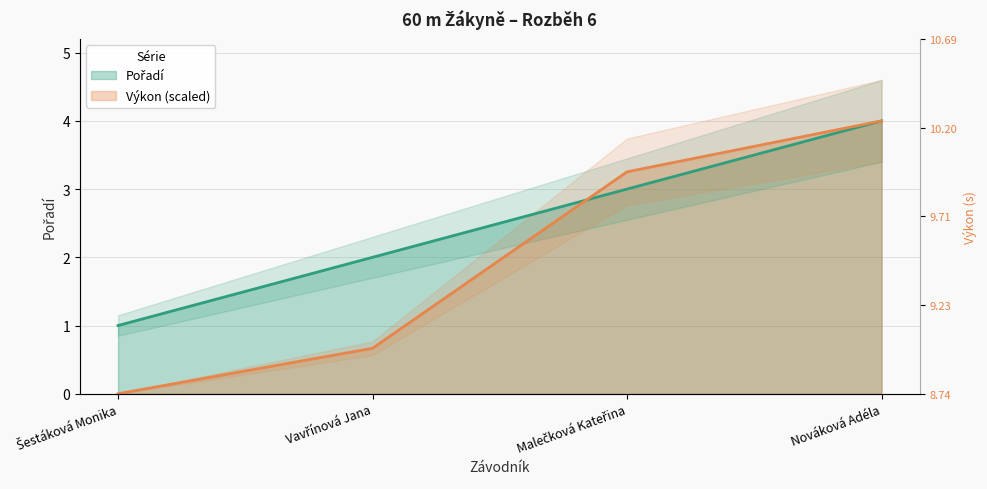

How many data points in Výkon are less than 3?

2